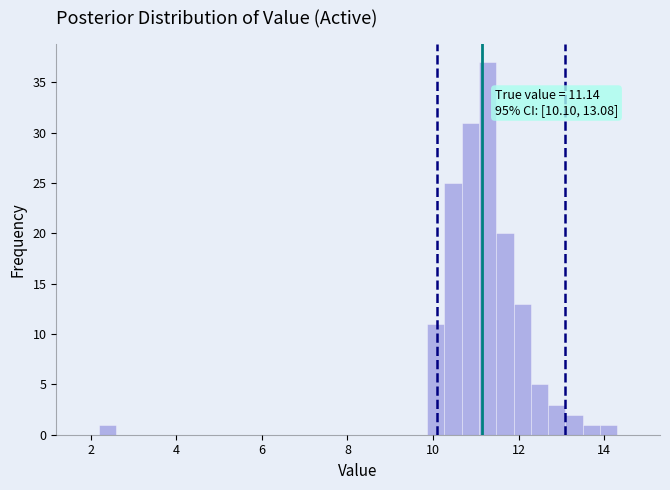

Read against the x-axis, roughly where is the centre of the tallest bar?

11.2